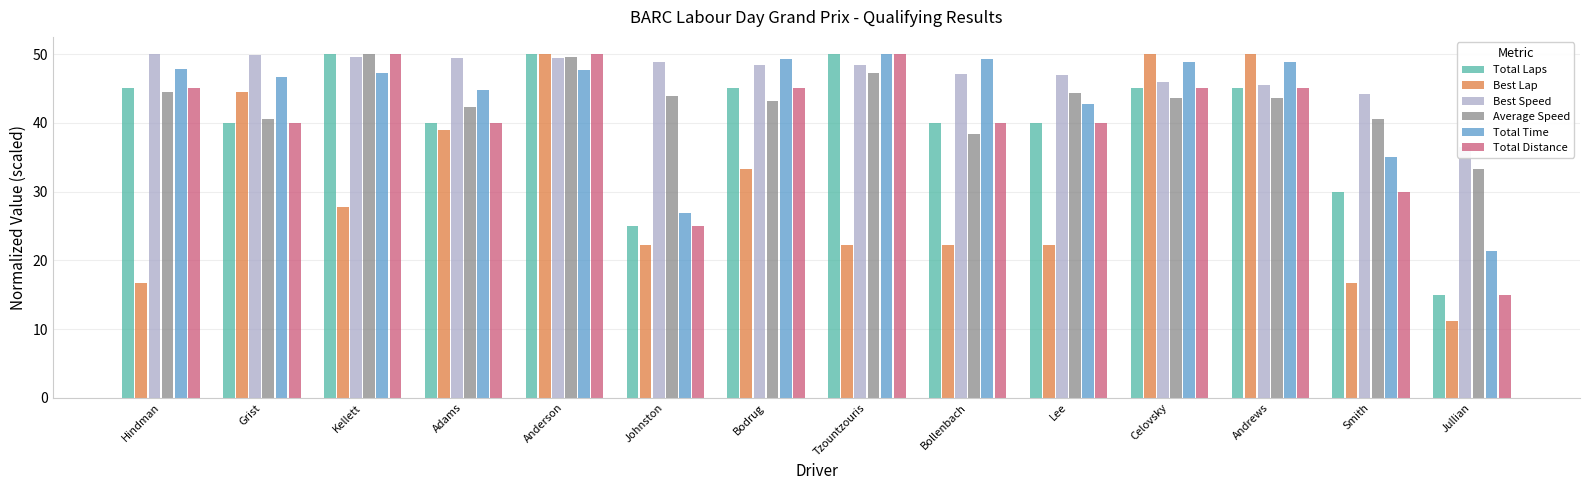

The value of Total Time at Tzountzouris is 50.0. True or false?

True